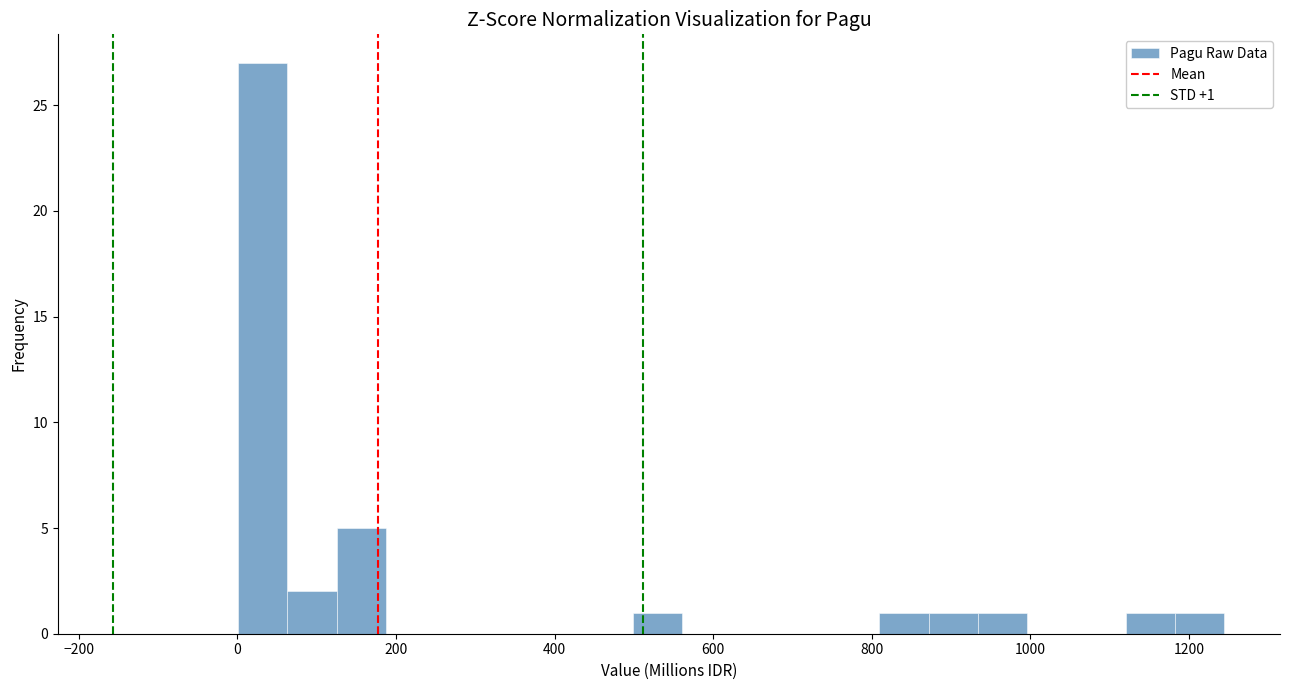

Around what value on the x-axis is the tallest bar? Give the approximate position of its centre, as read against the axis.

40